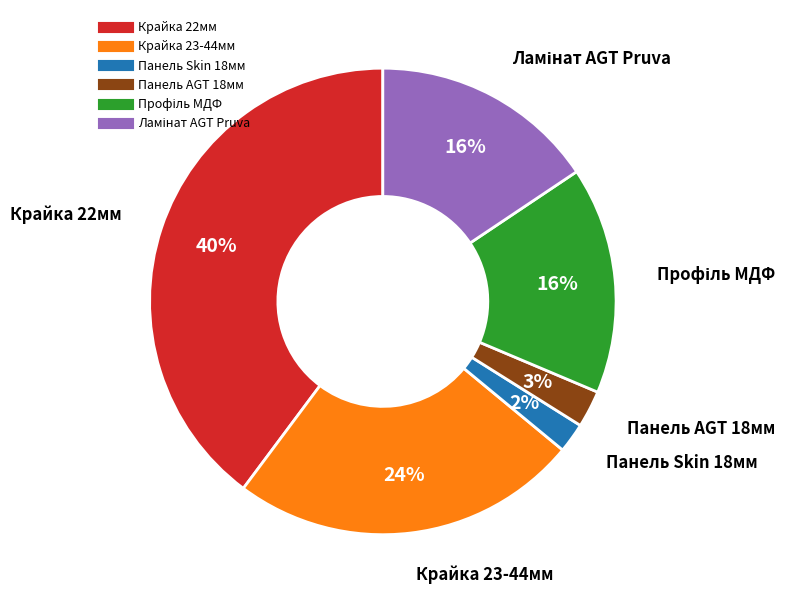

Does any single category account for the majority?

No